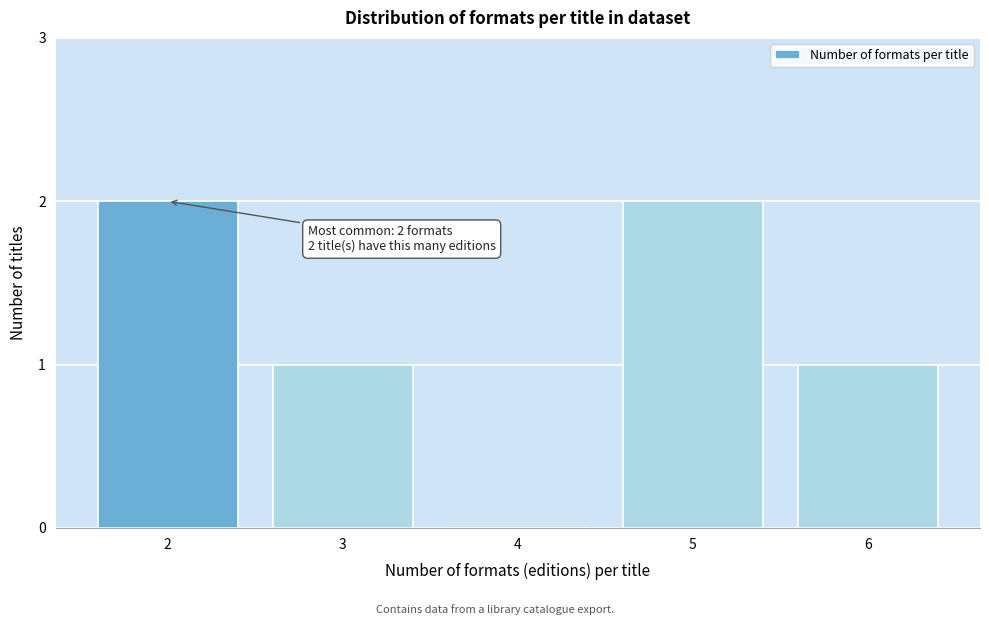

Reading left to right, transcribe all the data shown in this chart.

2=2	3=1	4=0	5=2	6=1